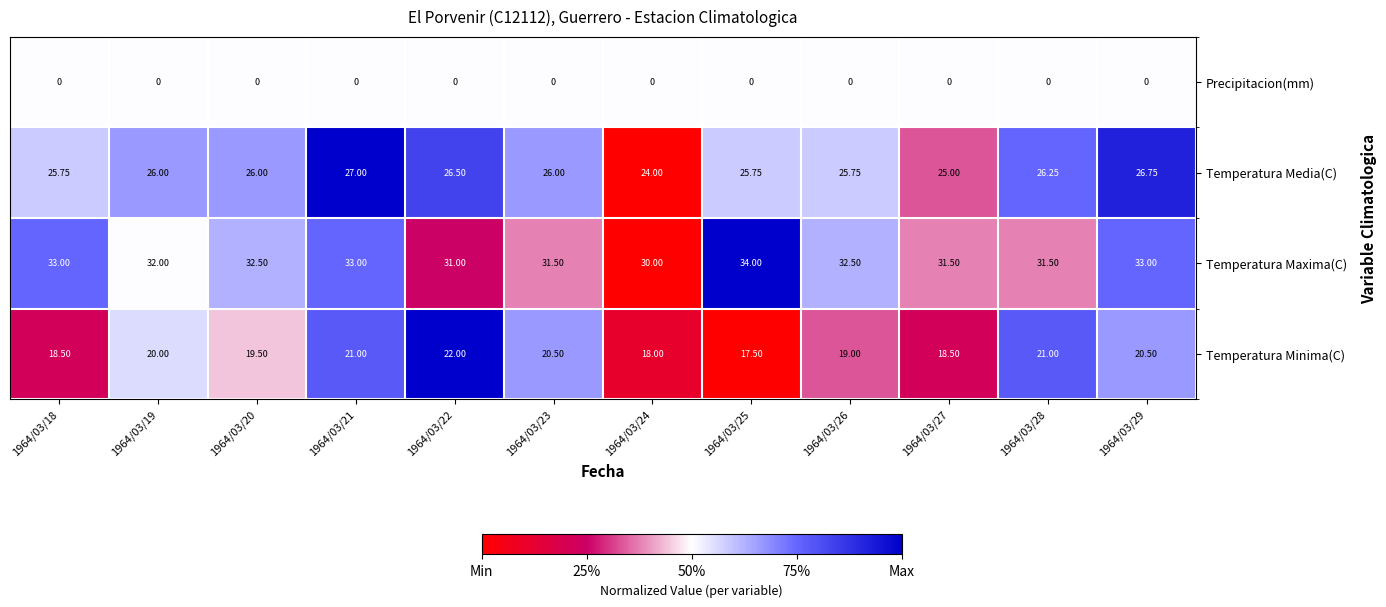

List the series in order of their overall mean, highest first.

Temperatura Maxima(C), Temperatura Media(C), Temperatura Minima(C), Precipitacion(mm)